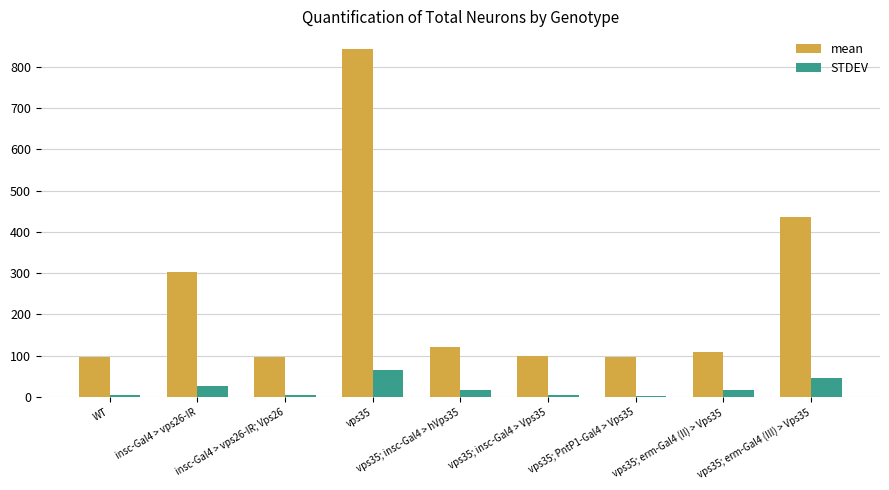

What position from the left is WT?

1